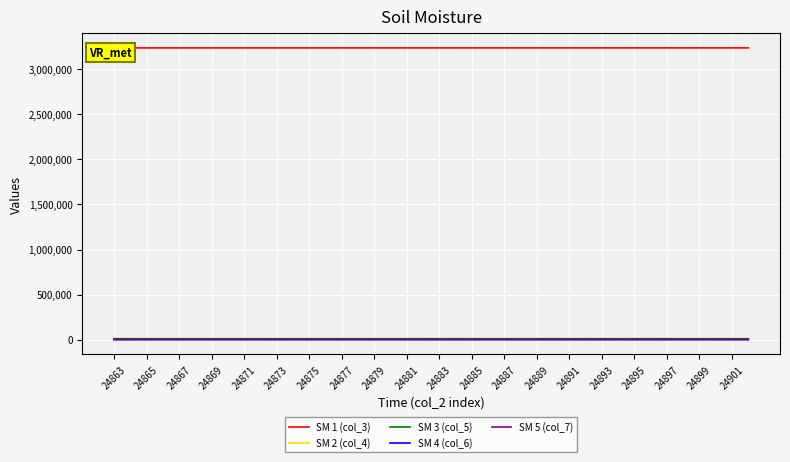

Where does the SM 3 (col_5) series first go above 9167?

24865